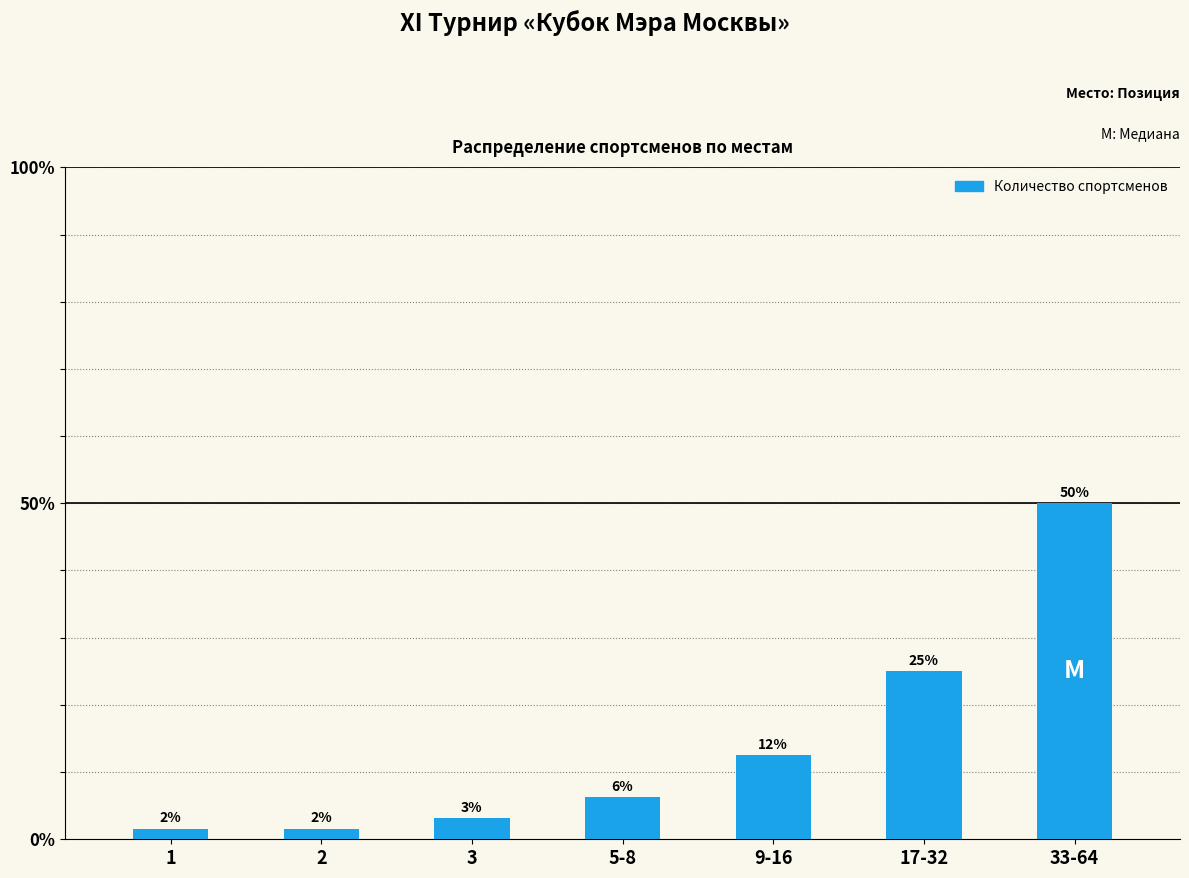

Does the chart contain any negative values?

No